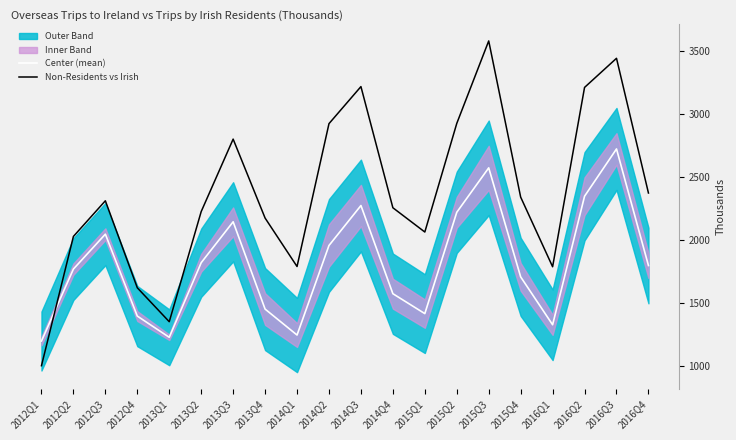

Reading left to right, transcribe all the data shown in this chart.

Center (mean): 2012Q1=1201.0	2012Q2=1772.0	2012Q3=2049.0	2012Q4=1399.0	2013Q1=1230.5	2013Q2=1822.5	2013Q3=2147.0	2013Q4=1454.5	2014Q1=1248.5	2014Q2=1959.0	2014Q3=2276.0	2014Q4=1576.5	2015Q1=1418.5	2015Q2=2222.5	2015Q3=2575.0	2015Q4=1710.0	2016Q1=1330.0	2016Q2=2350.0	2016Q3=2725.0	2016Q4=1800.0
Non-Residents vs Irish: 2012Q1=1005.4	2012Q2=2030.9	2012Q3=2313.7	2012Q4=1623.4	2013Q1=1354.2	2013Q2=2228.2	2013Q3=2803.0	2013Q4=2176.6	2014Q1=1792.3	2014Q2=2925.7	2014Q3=3219.7	2014Q4=2258.4	2015Q1=2065.8	2015Q2=2927.4	2015Q3=3582.0	2015Q4=2343.0	2016Q1=1790.3	2016Q2=3213.1	2016Q3=3444.3	2016Q4=2375.4